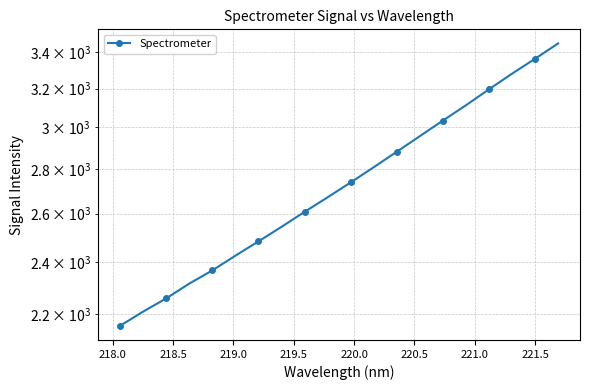

How many lines are shown in the chart?

1